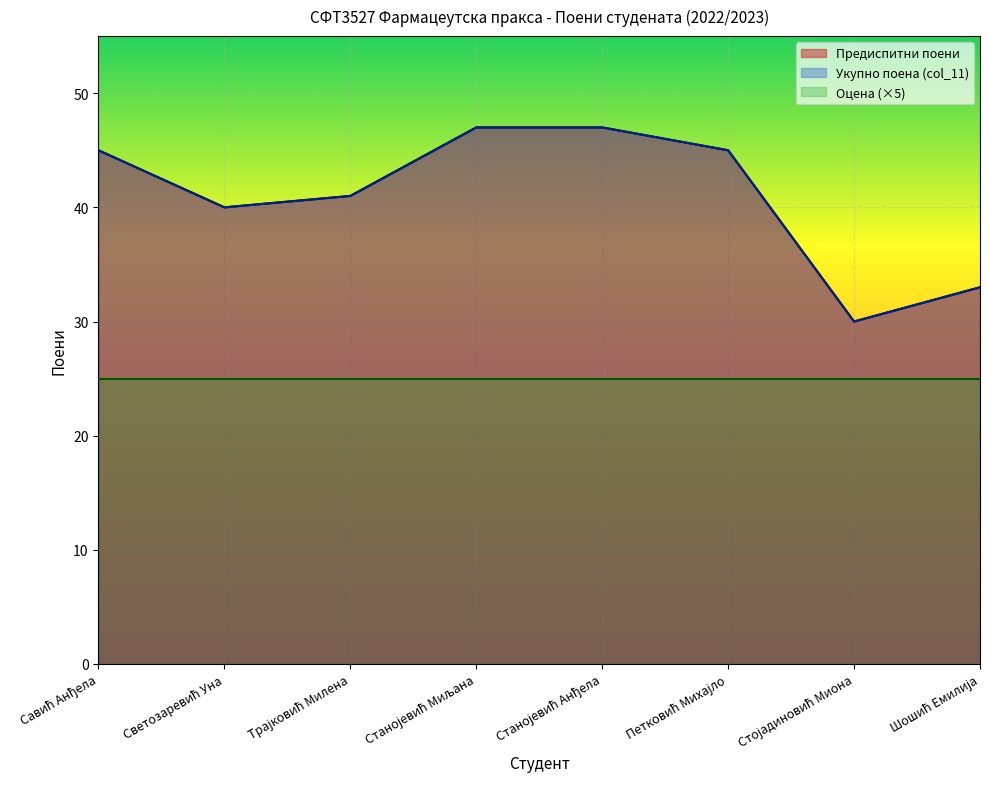

True or false: Укупно поена (col_11) and Предиспитни поени intersect in this chart.

False